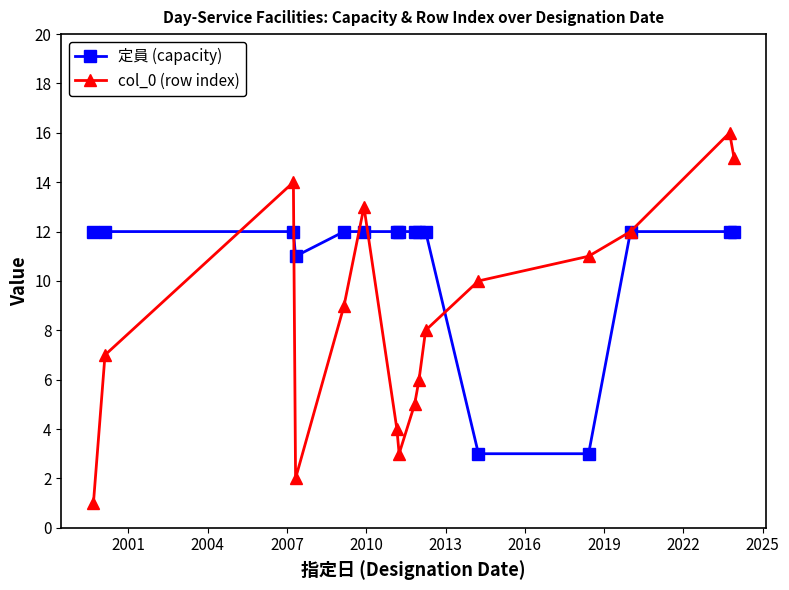

How many interior local peaks does the col_0 (row index) series have?

3